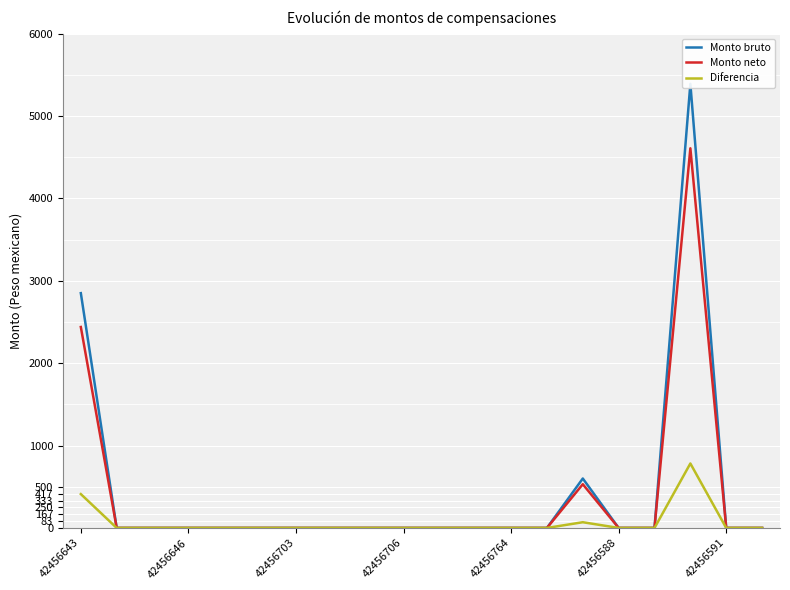

What is the difference between the second highest and second lowest values in the Monto bruto series?

2850.0